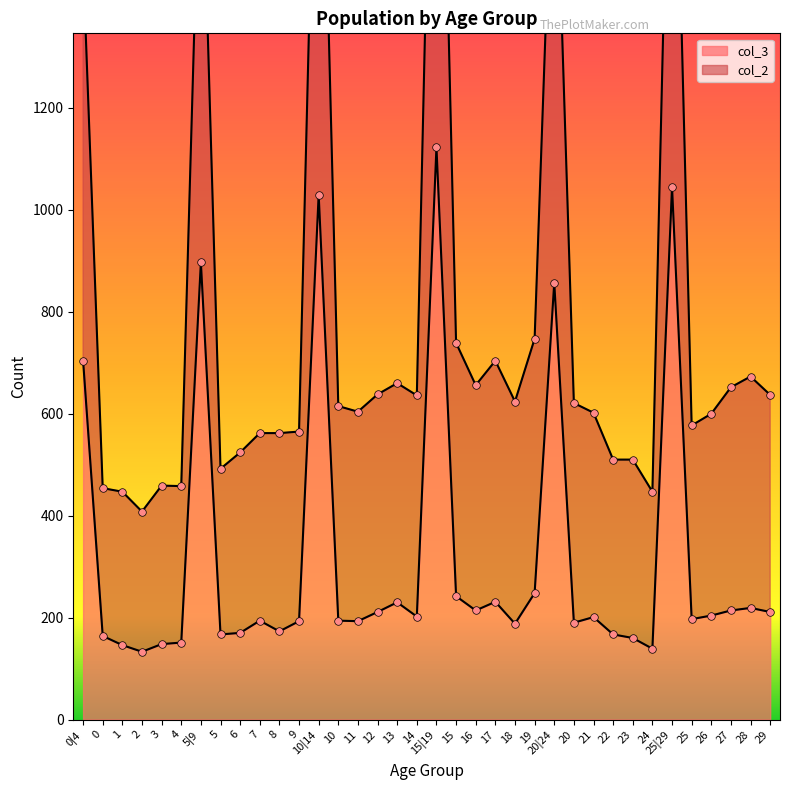

At how many categories does at least one series exceed 1066?

6